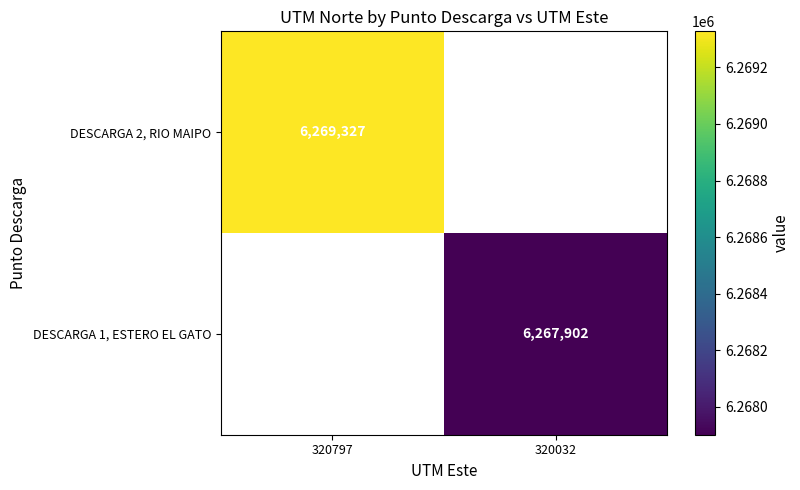

Is it true that DESCARGA 2, RIO MAIPO equals 6269327 at 320797?

True